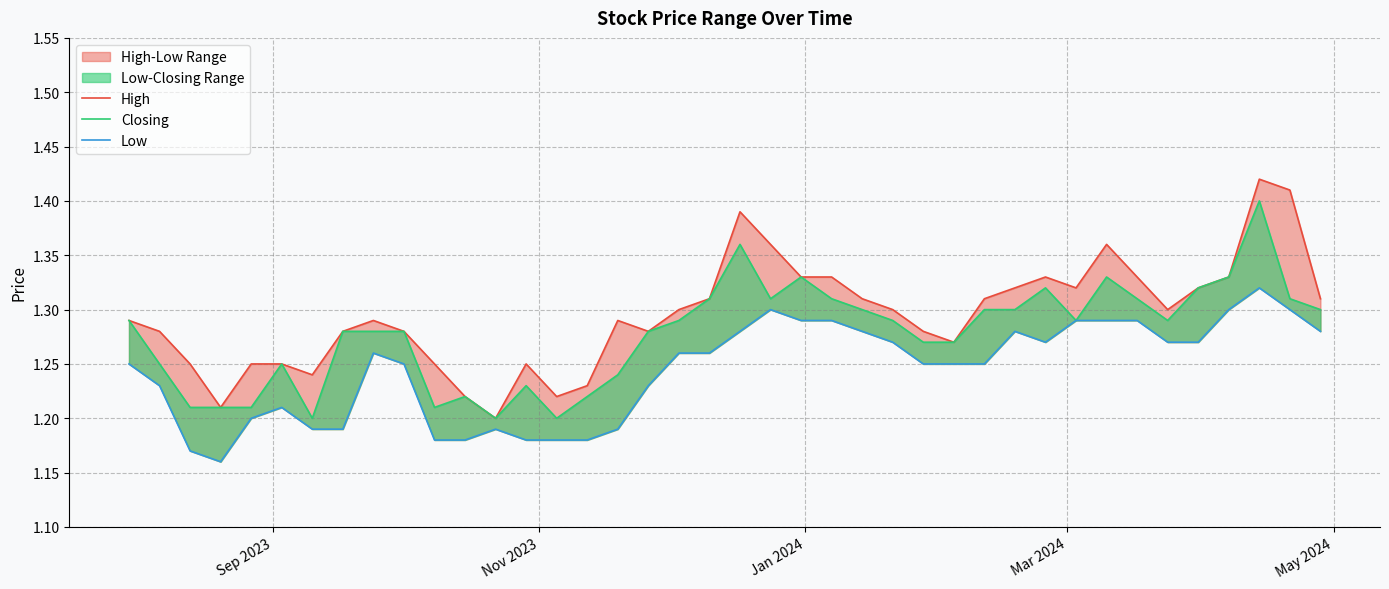

What is the smallest value displayed?

1.2